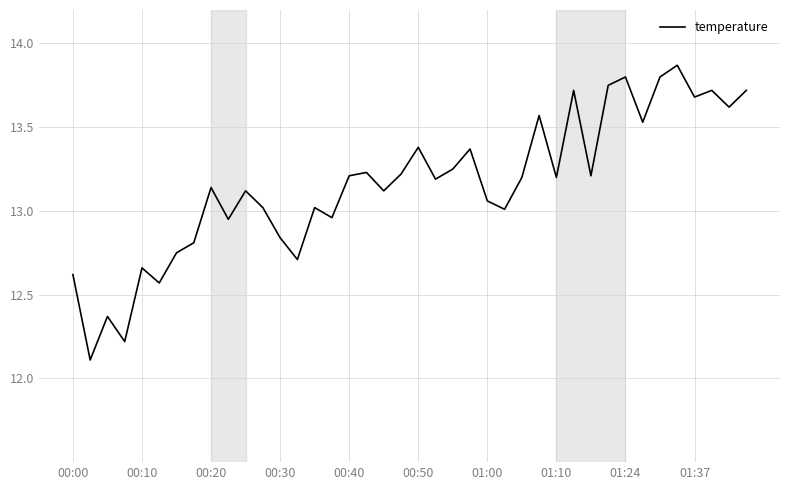

What is the difference between the maximum and minimum values?

1.8